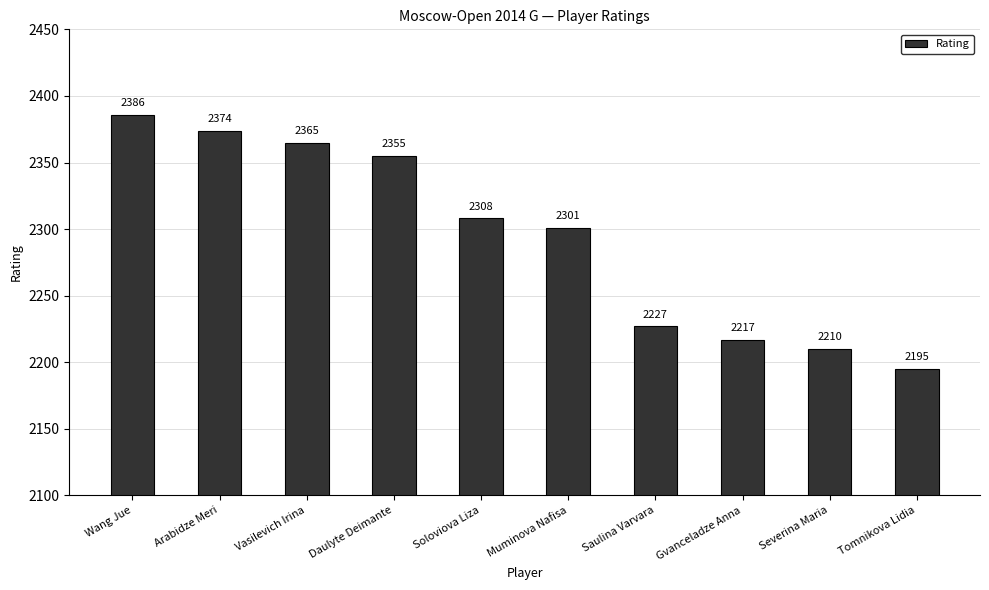

Reading left to right, what are all the values shown in this chart?

Wang Jue=2386	Arabidze Meri=2374	Vasilevich Irina=2365	Daulyte Deimante=2355	Soloviova Liza=2308	Muminova Nafisa=2301	Saulina Varvara=2227	Gvanceladze Anna=2217	Severina Maria=2210	Tomnikova Lidia=2195